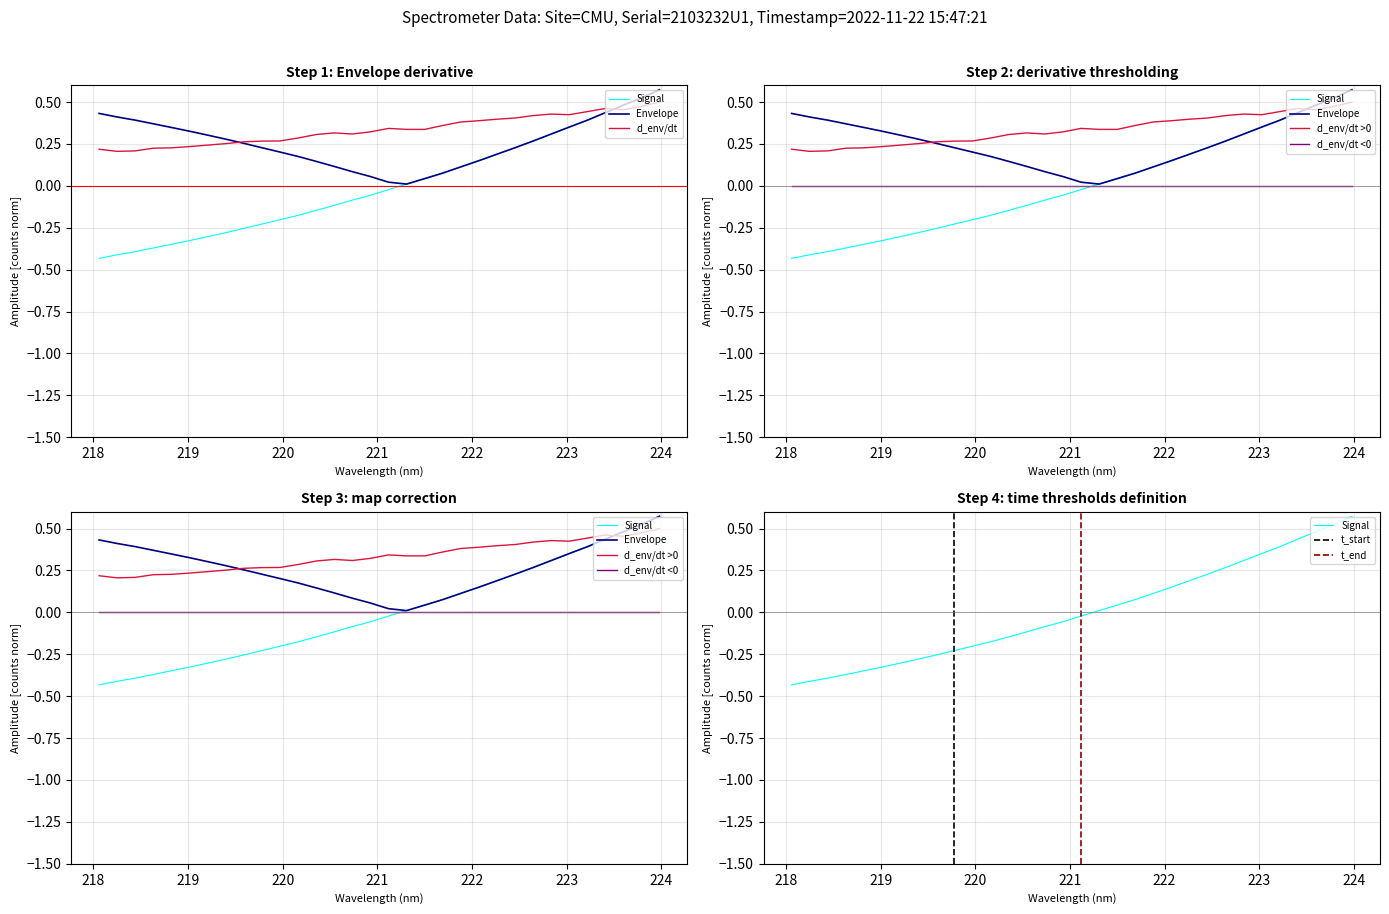

What is the value of the 3rd point from the left?

-0.4